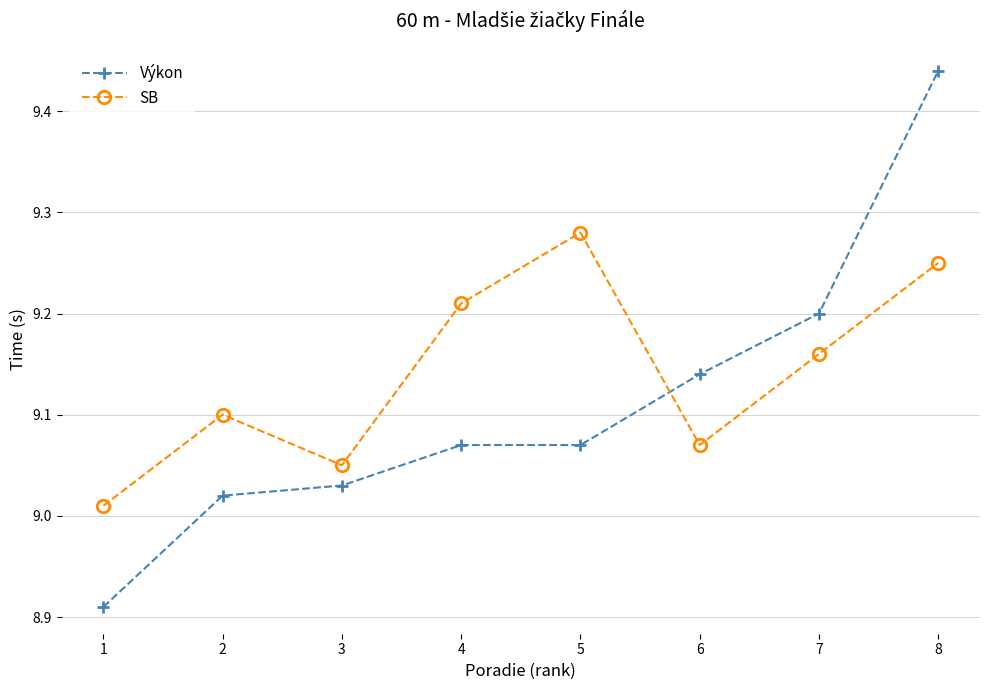

What is the difference between the maximum and minimum values in the Výkon series?

0.5